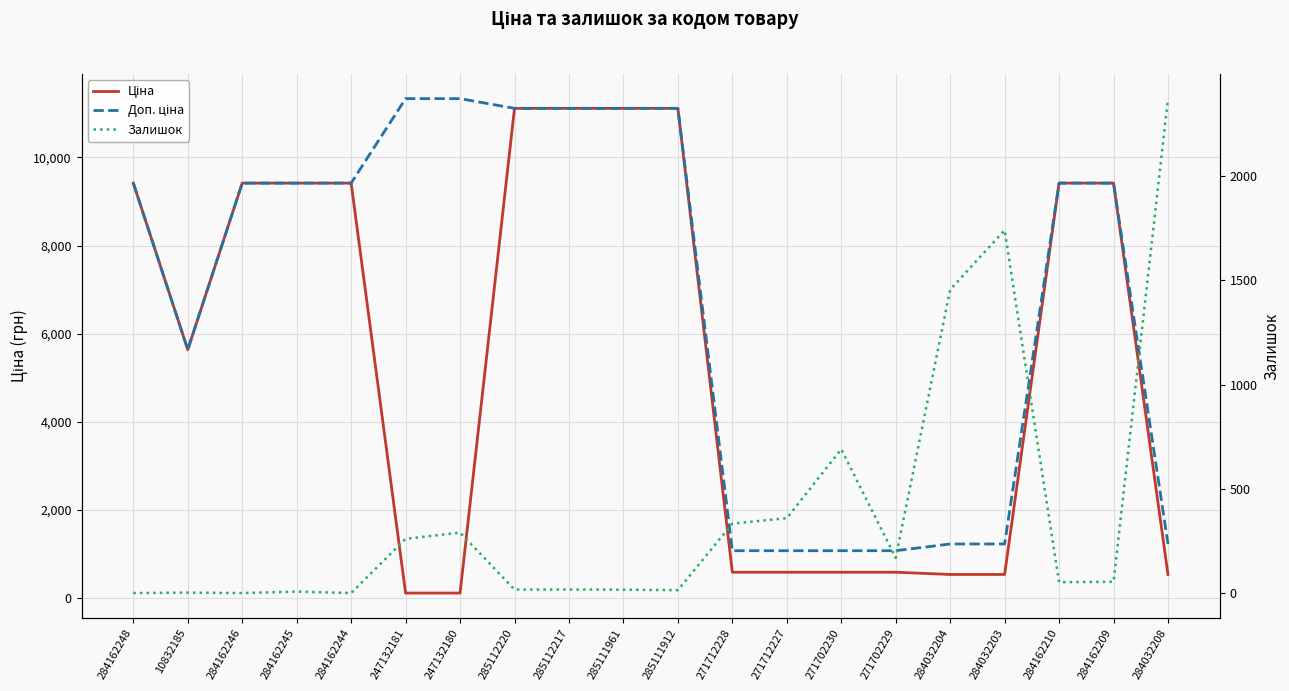

At 271702229, list the series in order from largest to smallest.

Доп. ціна, Ціна, Залишок